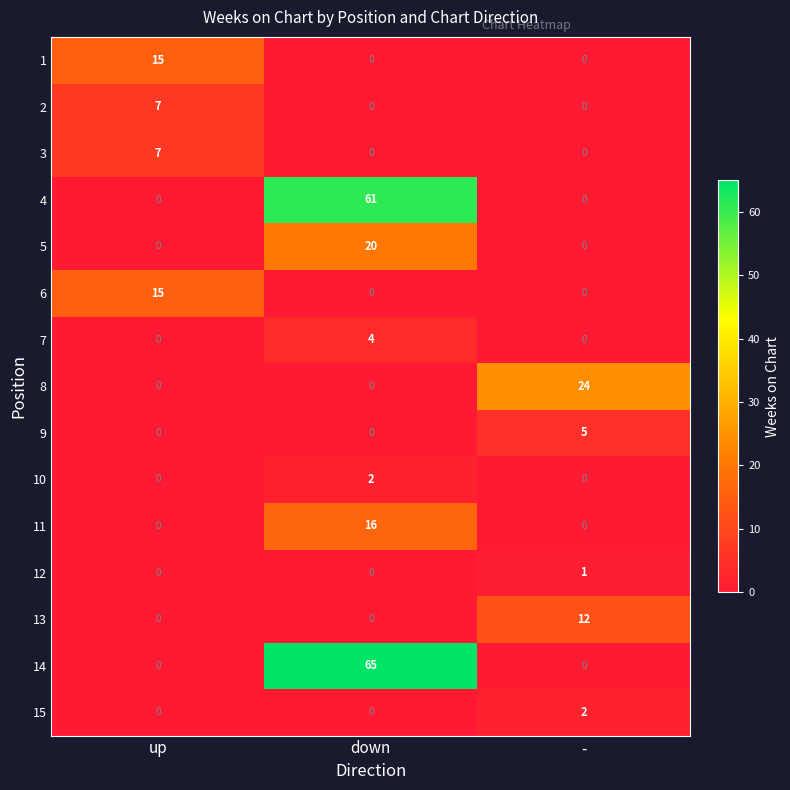

Which series changed the most between down and -?

14